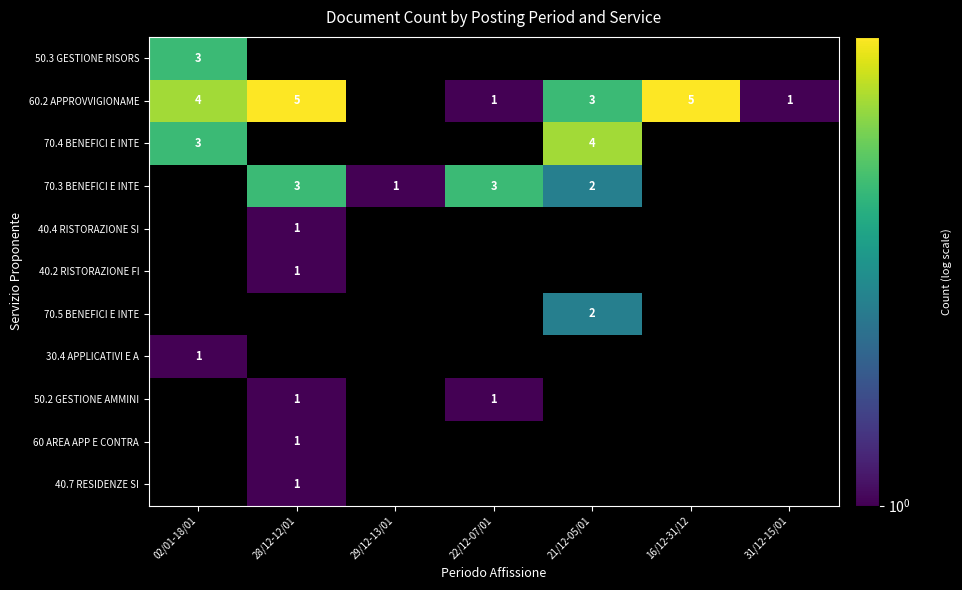

How many categories are shown in the chart?

7